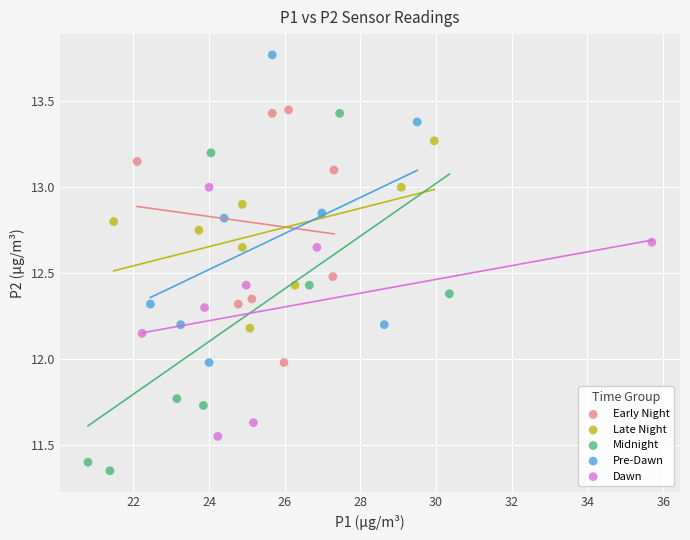

Which series has the largest Y range (max minus min)?

Midnight